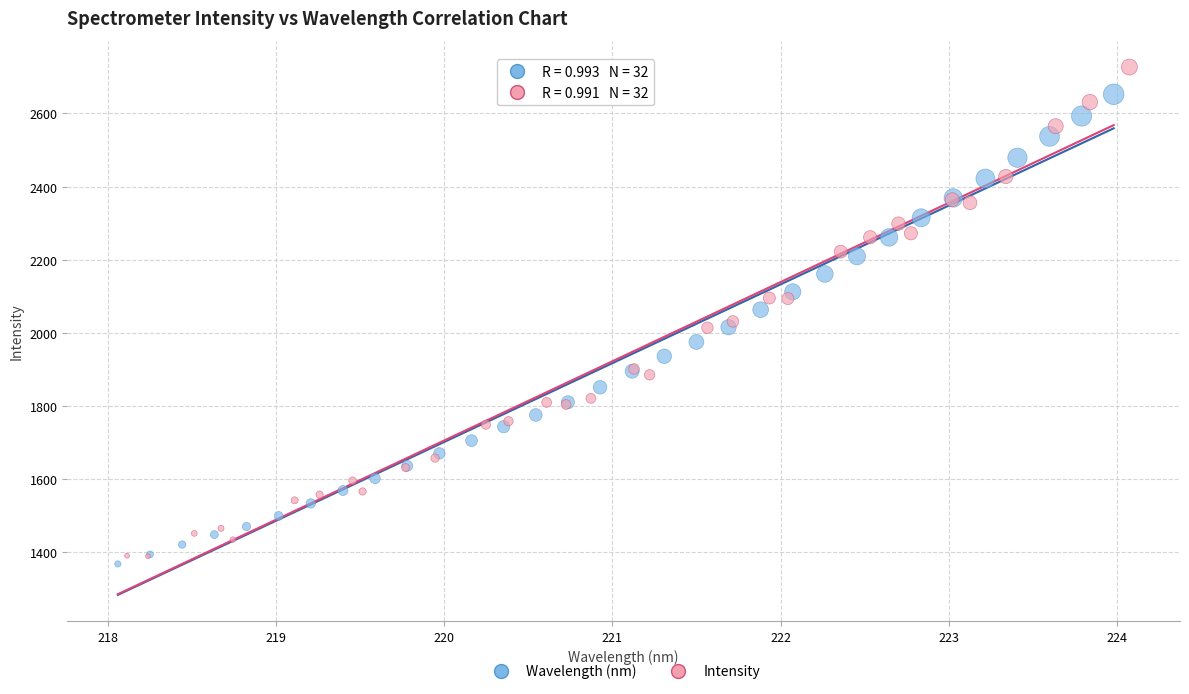

Which series contains the highest Y value?

Intensity